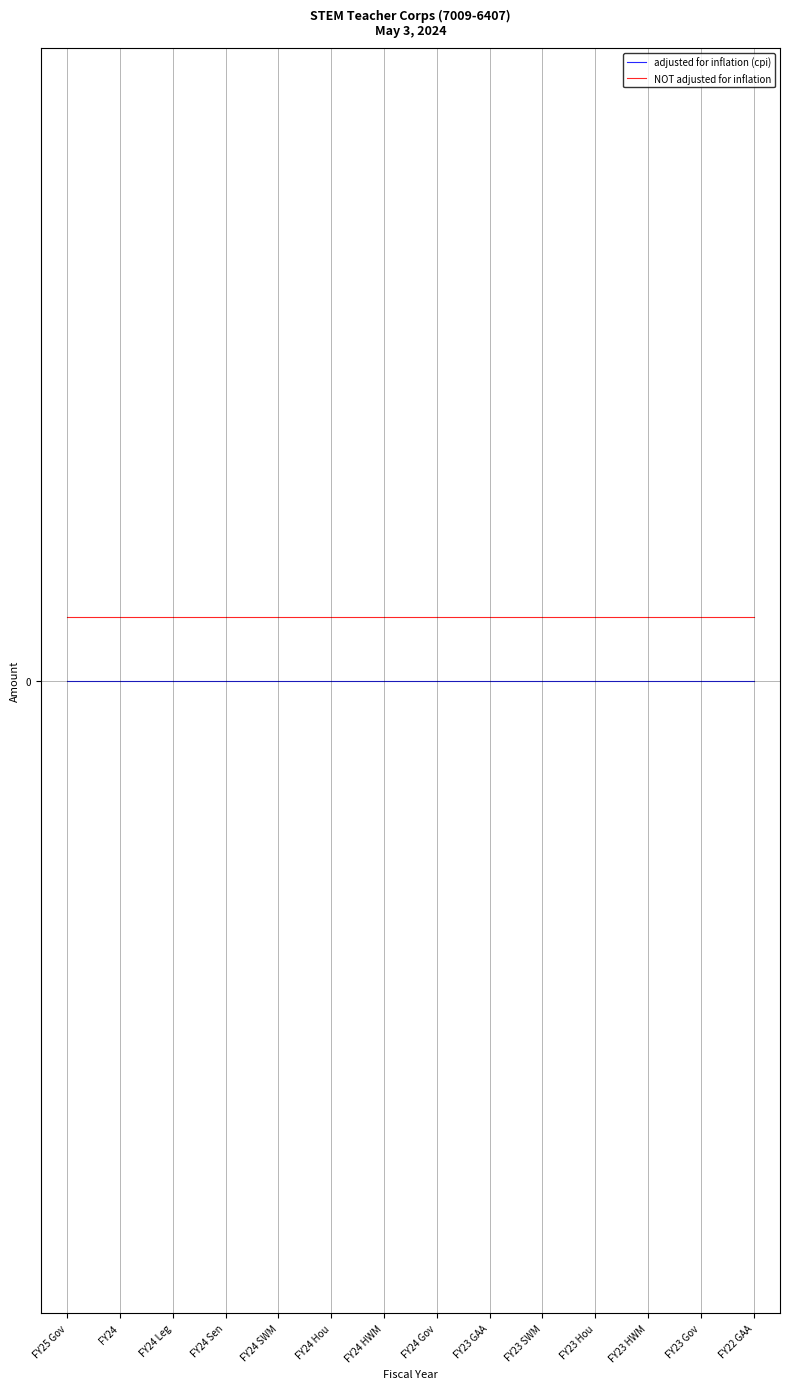

What position from the left is FY24 Gov?

8